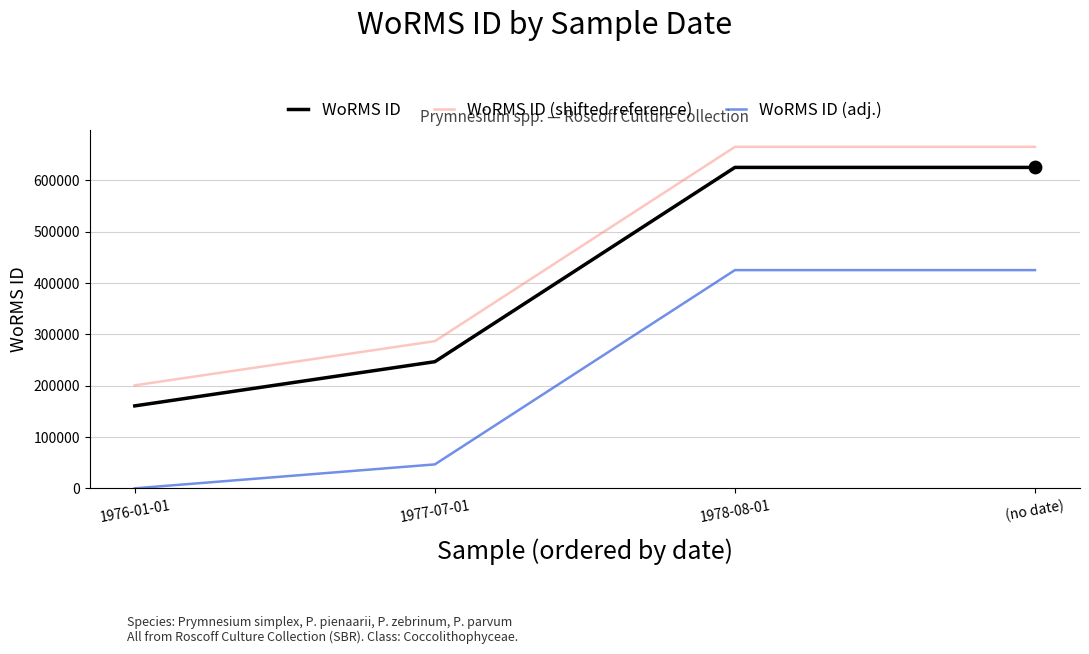

What is the total value across all series at 1977-07-01?

579809